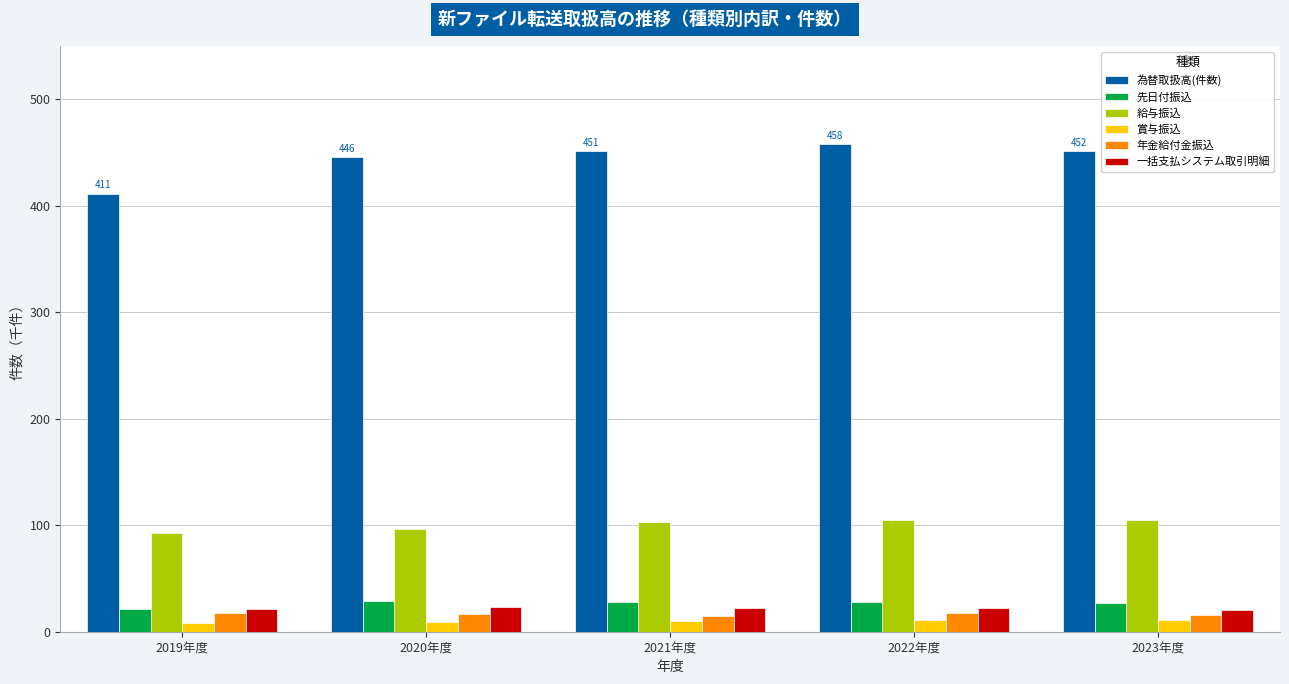

What are all the series names shown in the legend?

為替取扱高(件数), 先日付振込, 給与振込, 賞与振込, 年金給付金振込, 一括支払システム取引明細